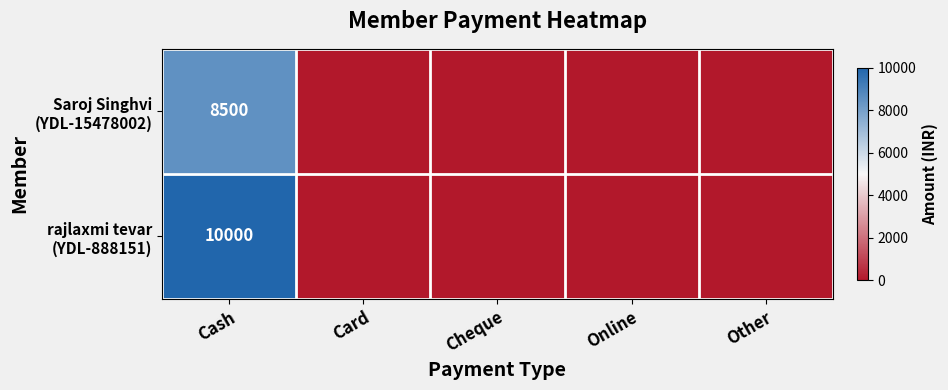

What is the greatest value displayed?

10000